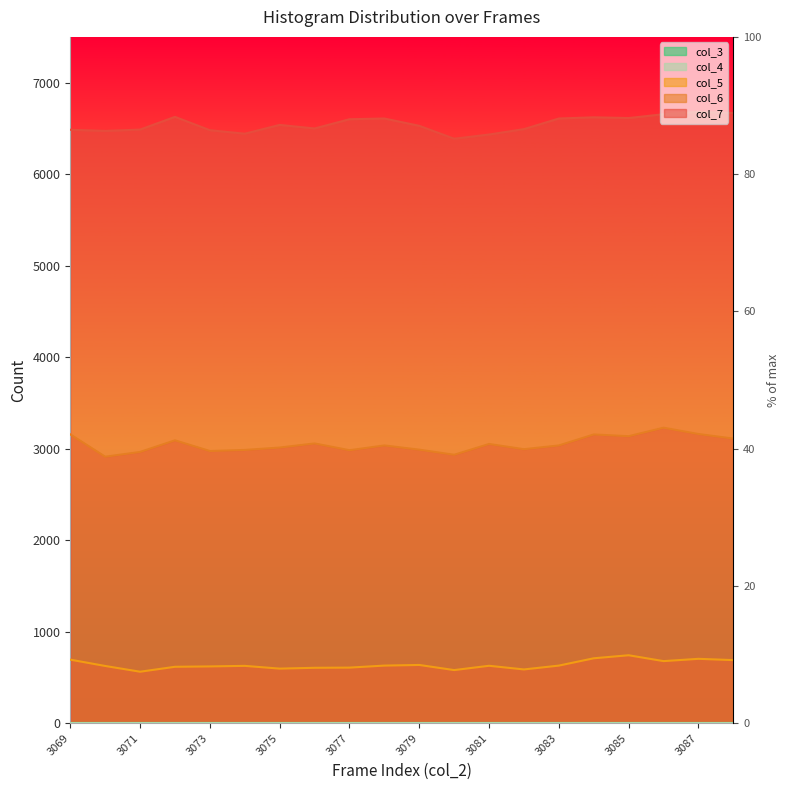

What is the value of the col_6 point at the 19th from the left?

3160